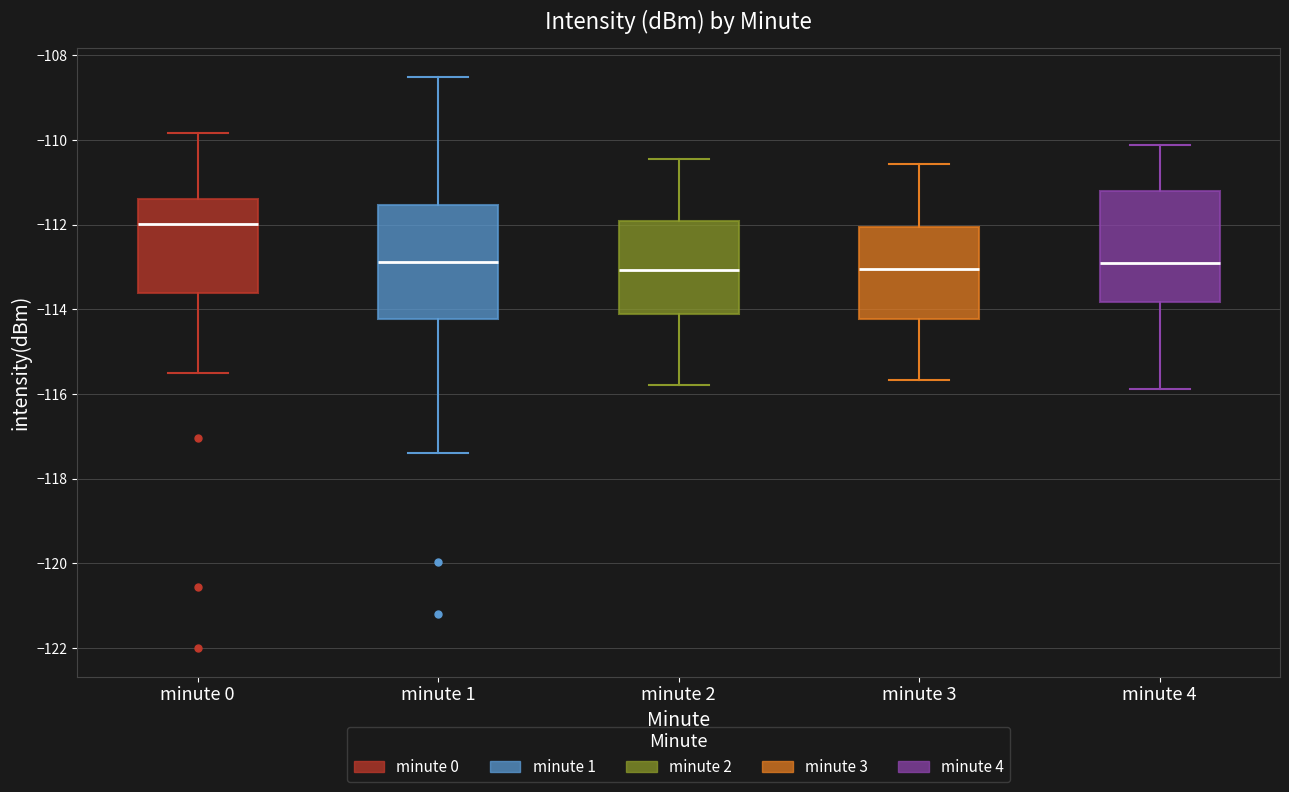

Reading left to right, read every box against the y-axis: the position of its median line, the range the box covers, and the ends of its whiskers. The values are not printed on the chart, so give them approximately, as read against the axis.

minute 0: median -112.0, box -113.6 to -111.4, whiskers -115.4 to -109.8
minute 1: median -112.8, box -114.2 to -111.6, whiskers -117.4 to -108.6
minute 2: median -113.0, box -114.2 to -112.0, whiskers -115.8 to -110.4
minute 3: median -113.0, box -114.2 to -112.0, whiskers -115.6 to -110.6
minute 4: median -112.8, box -113.8 to -111.2, whiskers -115.8 to -110.2